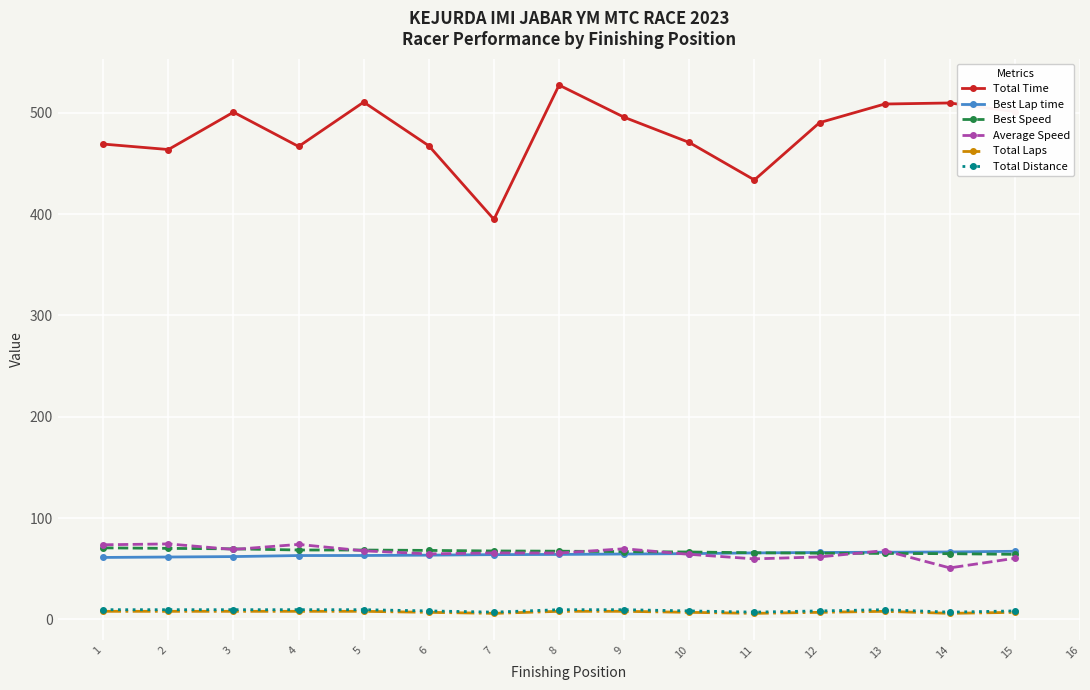

Is the value of Average Speed at 4 greater than the value of Total Distance at 2?

Yes